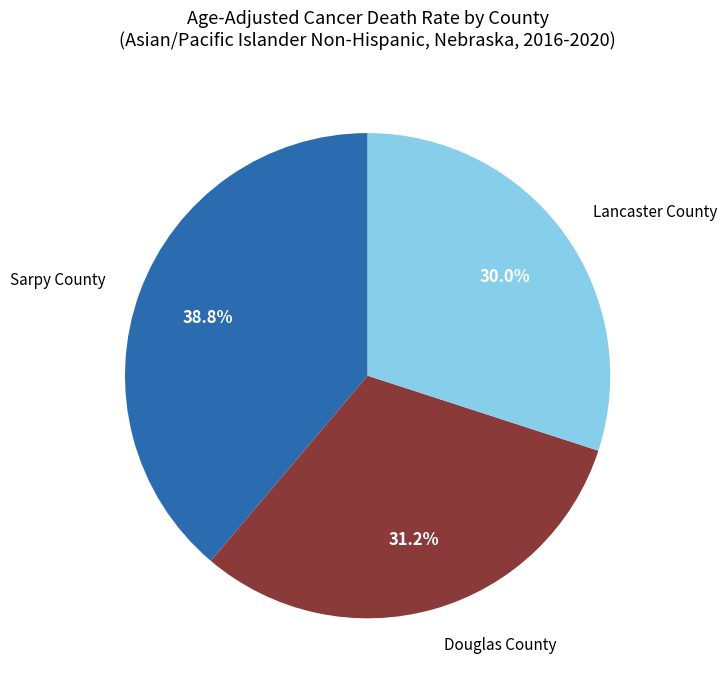

Which slice is the smallest?

Lancaster County